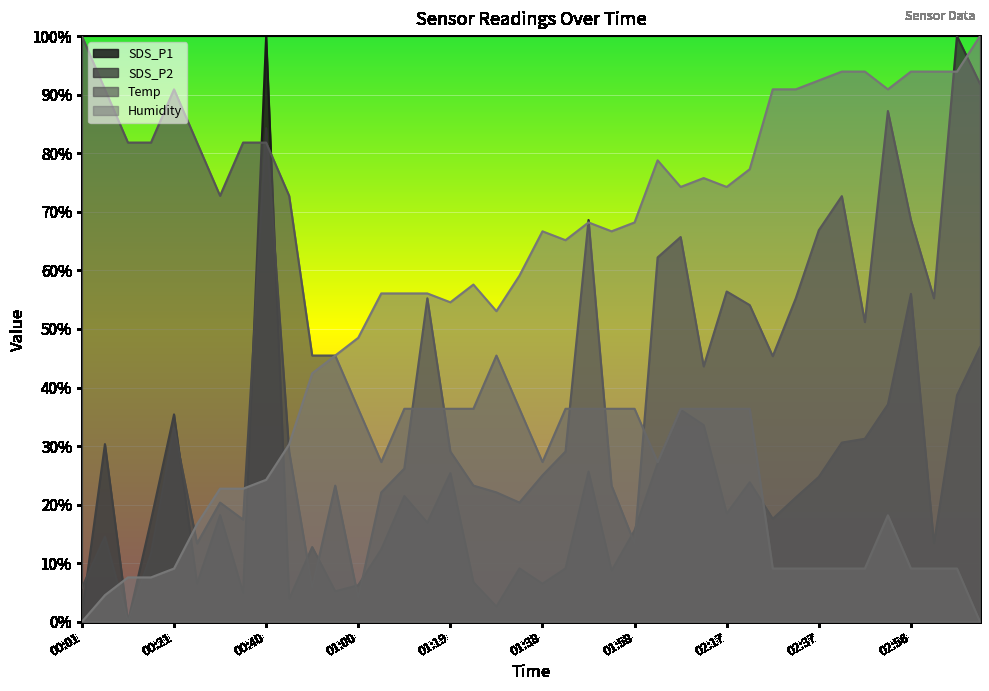

In Humidity, how many points are higher than both neighbors (excluding endpoints)?

5